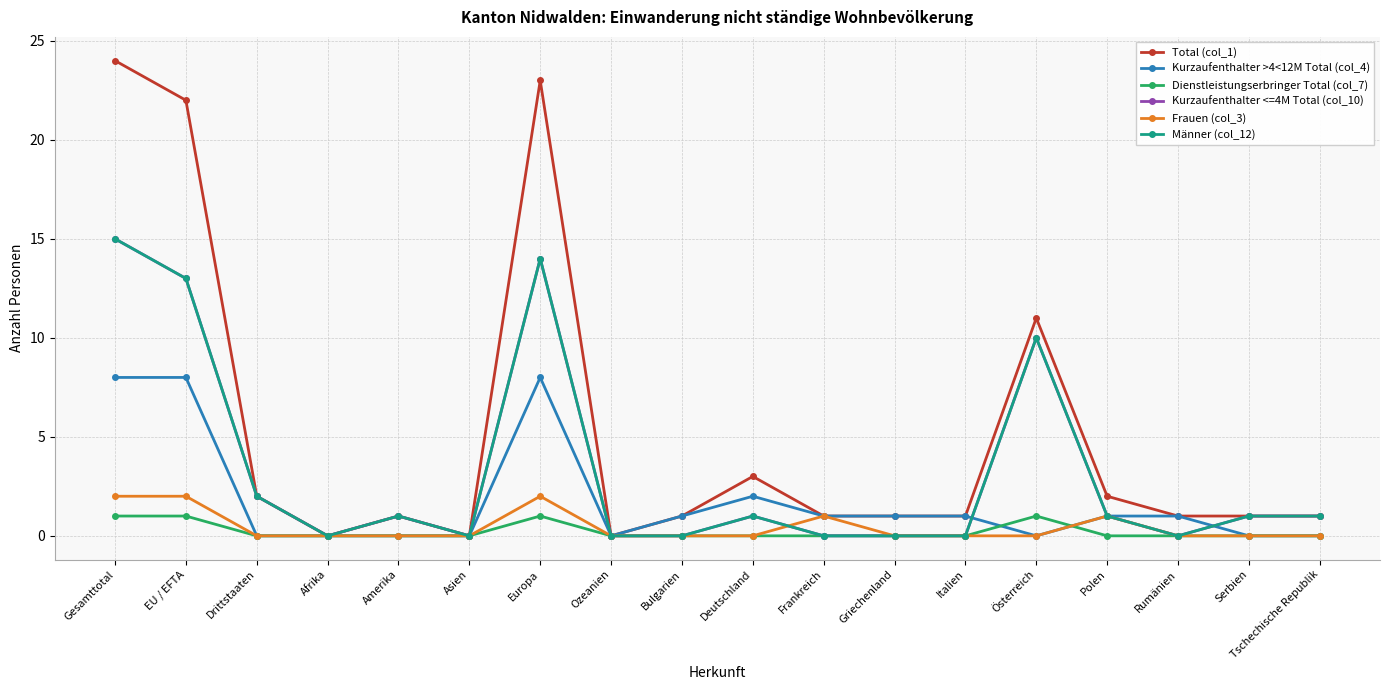

Reading left to right, list all the values displayed in this chart.

Total (col_1): Gesamttotal=24	EU / EFTA=22	Drittstaaten=2	Afrika=0	Amerika=1	Asien=0	Europa=23	Ozeanien=0	Bulgarien=1	Deutschland=3	Frankreich=1	Griechenland=1	Italien=1	Österreich=11	Polen=2	Rumänien=1	Serbien=1	Tschechische Republik=1
Kurzaufenthalter >4<12M Total (col_4): Gesamttotal=8	EU / EFTA=8	Drittstaaten=0	Afrika=0	Amerika=0	Asien=0	Europa=8	Ozeanien=0	Bulgarien=1	Deutschland=2	Frankreich=1	Griechenland=1	Italien=1	Österreich=0	Polen=1	Rumänien=1	Serbien=0	Tschechische Republik=0
Dienstleistungserbringer Total (col_7): Gesamttotal=1	EU / EFTA=1	Drittstaaten=0	Afrika=0	Amerika=0	Asien=0	Europa=1	Ozeanien=0	Bulgarien=0	Deutschland=0	Frankreich=0	Griechenland=0	Italien=0	Österreich=1	Polen=0	Rumänien=0	Serbien=0	Tschechische Republik=0
Kurzaufenthalter <=4M Total (col_10): Gesamttotal=15	EU / EFTA=13	Drittstaaten=2	Afrika=0	Amerika=1	Asien=0	Europa=14	Ozeanien=0	Bulgarien=0	Deutschland=1	Frankreich=0	Griechenland=0	Italien=0	Österreich=10	Polen=1	Rumänien=0	Serbien=1	Tschechische Republik=1
Frauen (col_3): Gesamttotal=2	EU / EFTA=2	Drittstaaten=0	Afrika=0	Amerika=0	Asien=0	Europa=2	Ozeanien=0	Bulgarien=0	Deutschland=0	Frankreich=1	Griechenland=0	Italien=0	Österreich=0	Polen=1	Rumänien=0	Serbien=0	Tschechische Republik=0
Männer (col_12): Gesamttotal=15	EU / EFTA=13	Drittstaaten=2	Afrika=0	Amerika=1	Asien=0	Europa=14	Ozeanien=0	Bulgarien=0	Deutschland=1	Frankreich=0	Griechenland=0	Italien=0	Österreich=10	Polen=1	Rumänien=0	Serbien=1	Tschechische Republik=1